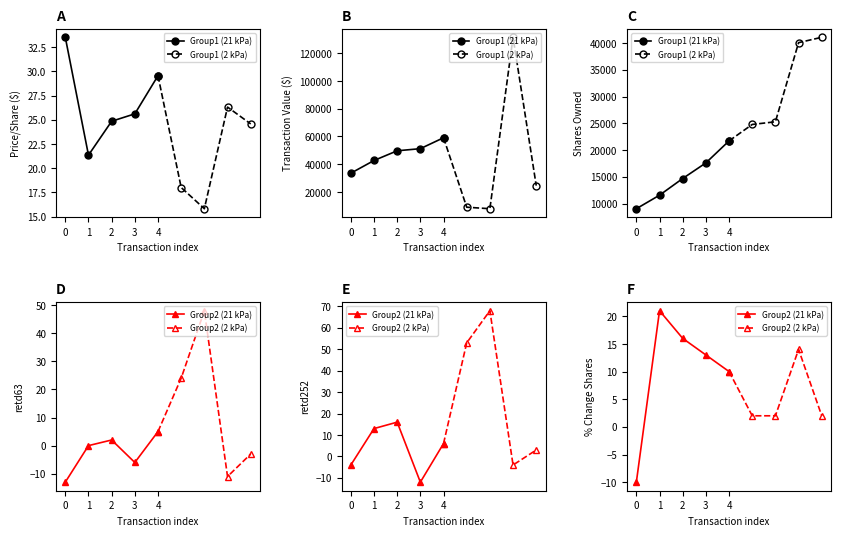

True or false: Group1 (21 kPa) has a value of 9029 at 0.

True